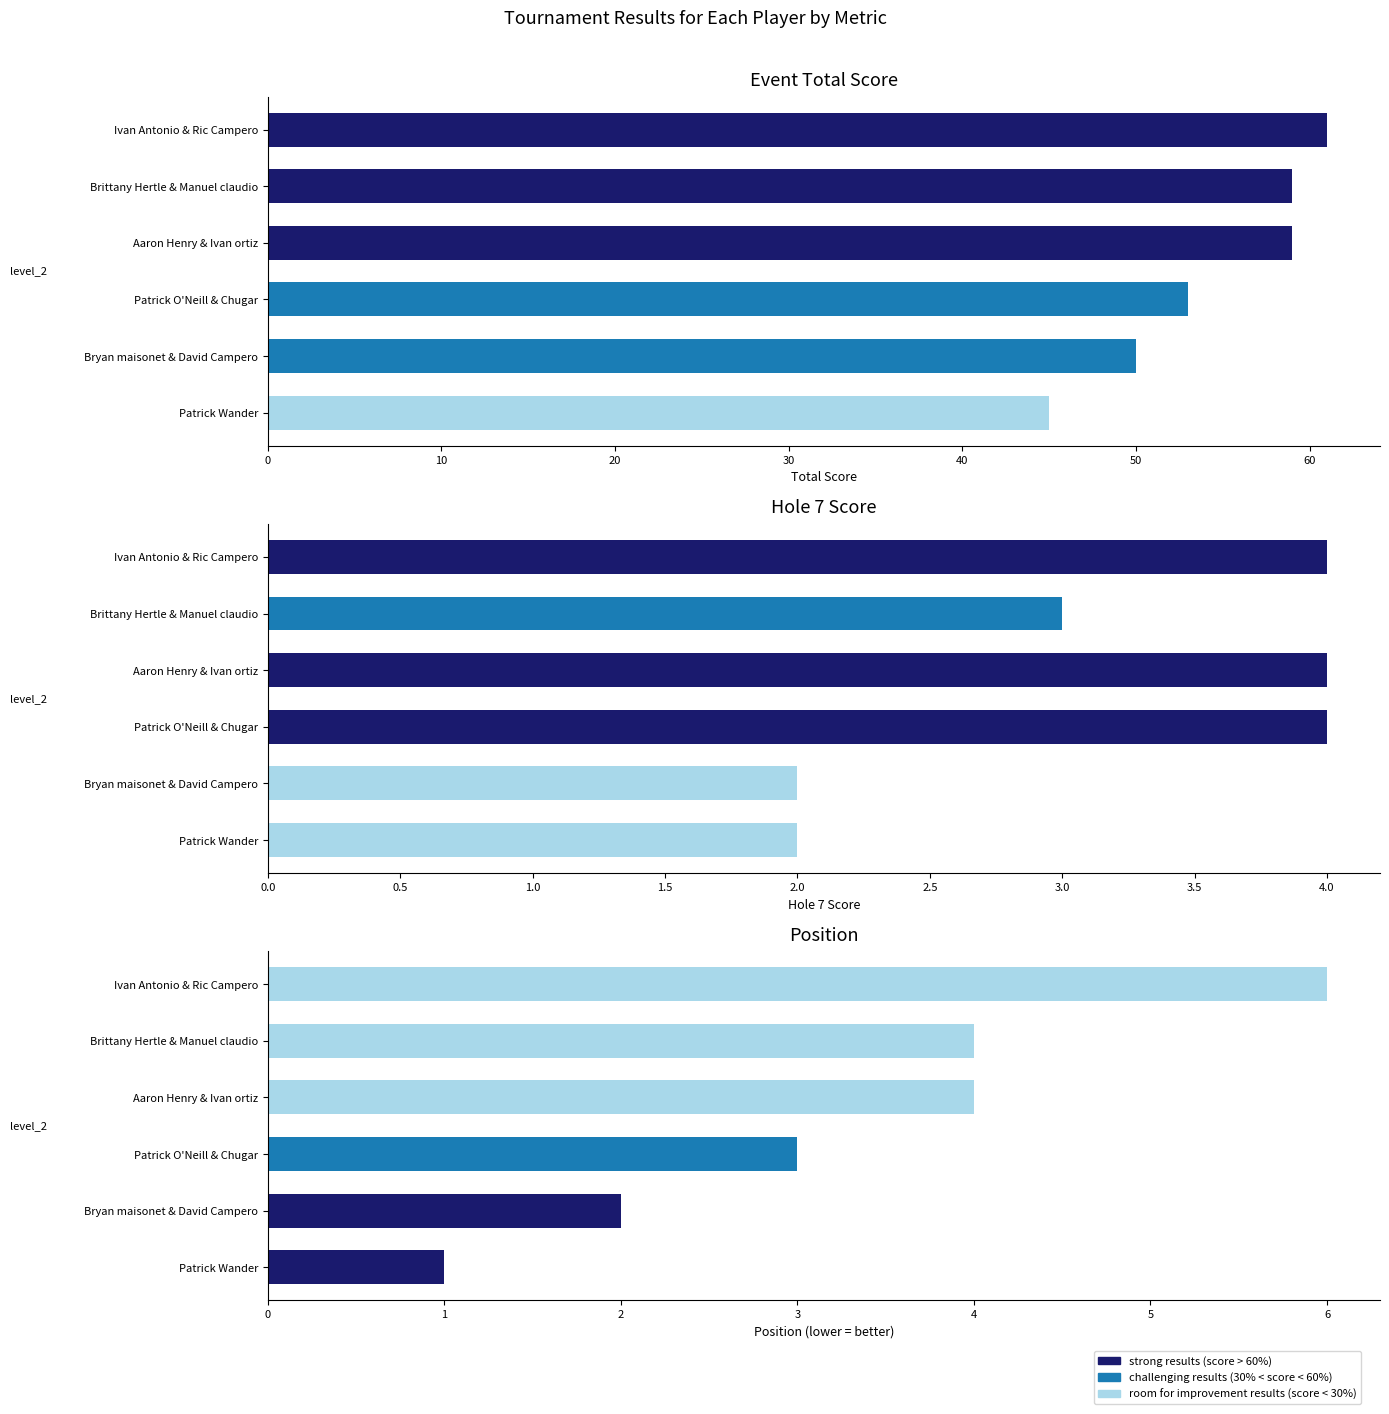

What is the total value across all series at Bryan maisonet & David Campero?

54